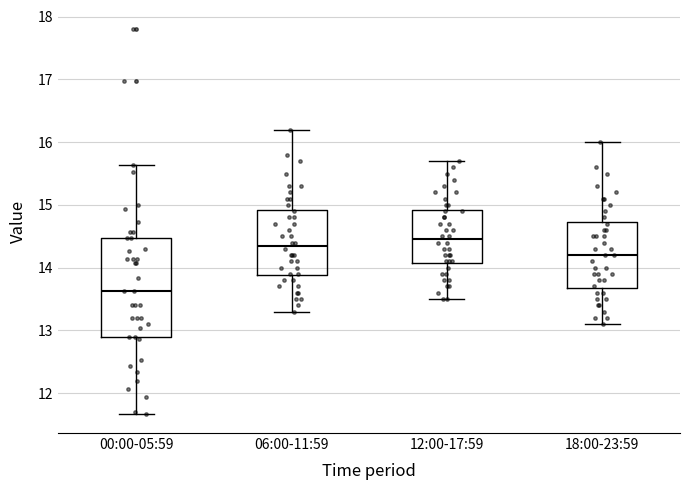

Reading left to right, read every box against the y-axis: the position of its median line, the range the box covers, and the ends of its whiskers. The values are not printed on the chart, so give them approximately, as read against the axis.

00:00-05:59: median 13.6, box 12.9 to 14.5, whiskers 11.7 to 15.6
06:00-11:59: median 14.4, box 13.9 to 14.9, whiskers 13.3 to 16.2
12:00-17:59: median 14.5, box 14.1 to 14.9, whiskers 13.5 to 15.7
18:00-23:59: median 14.2, box 13.7 to 14.7, whiskers 13.1 to 16.0